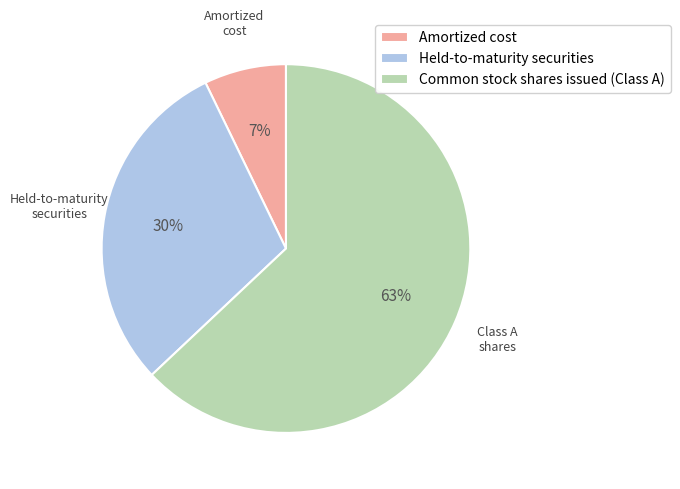

To the nearest percent, what is the difference between the Amortized cost and Held-to-maturity securities slice percentages?

23%